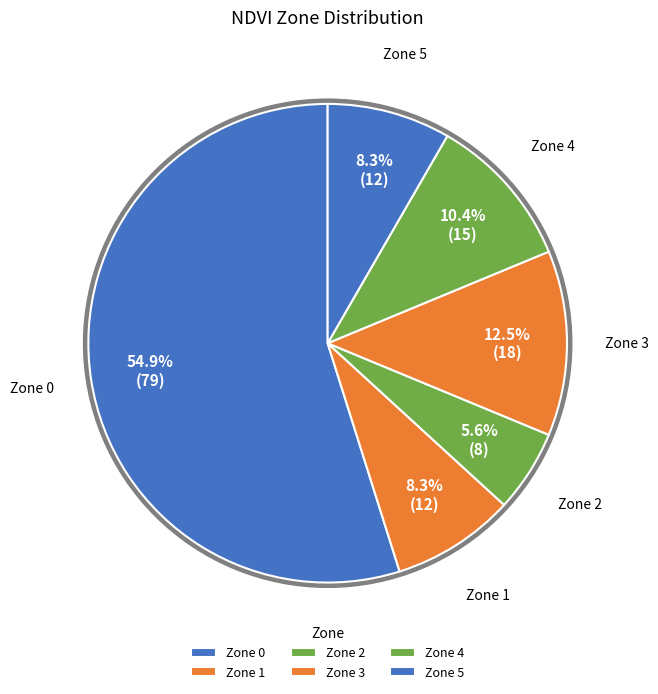

Which has a higher value, Zone 3 or Zone 2?

Zone 3